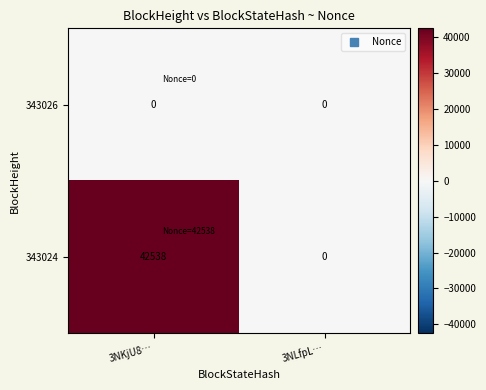

What is the maximum value shown in the chart?

42538